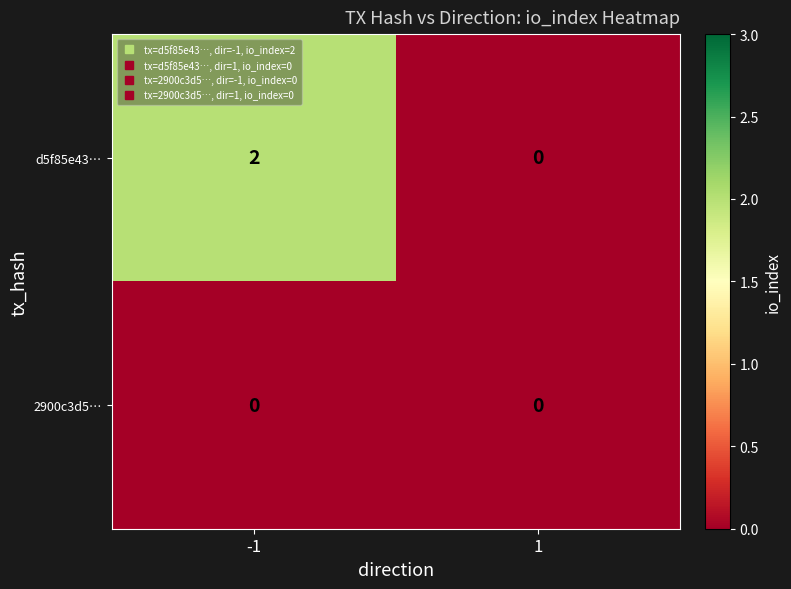

Which series has the largest range (max minus min)?

d5f85e43…